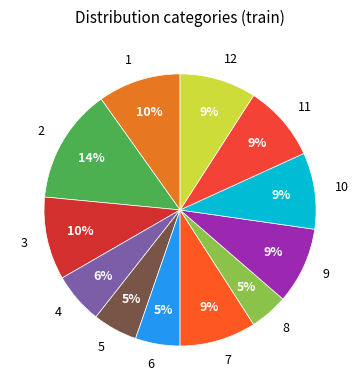

Which has a higher value, 1 or 8?

1